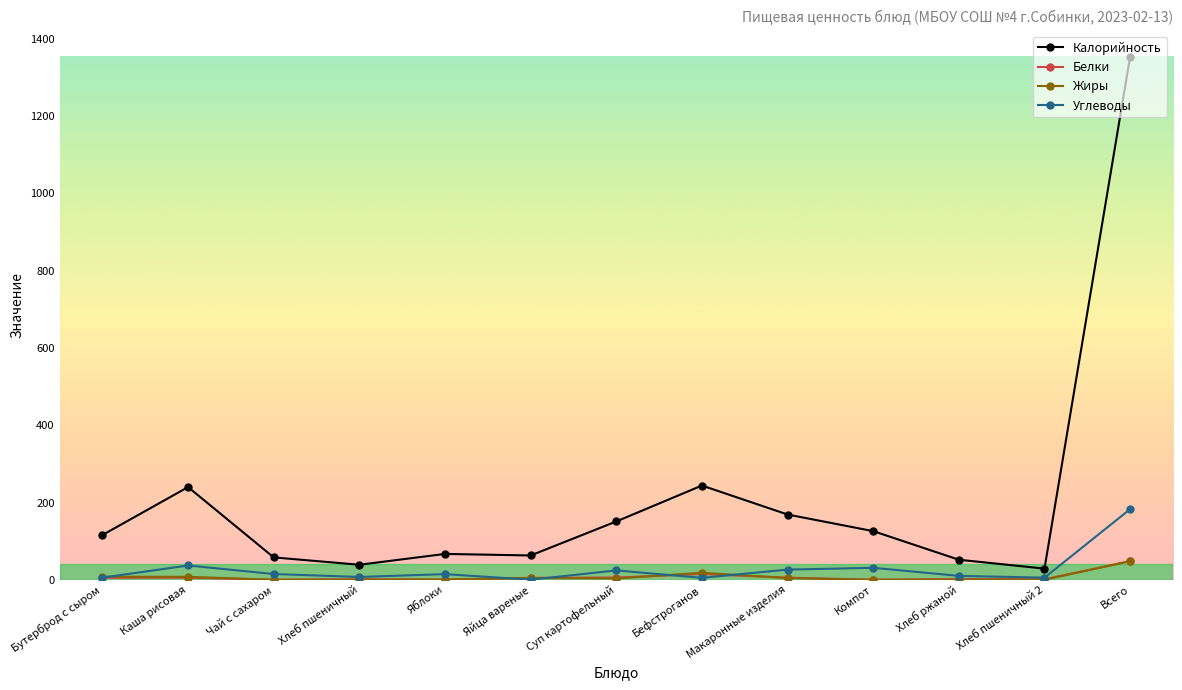

Does the chart display data point markers on the line(s)?

Yes